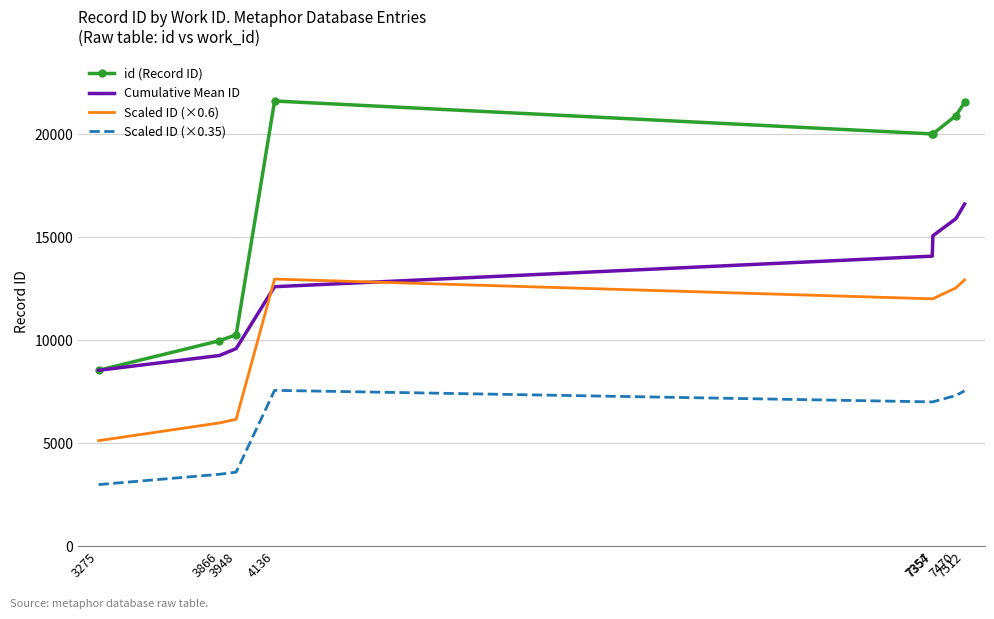

True or false: Scaled ID (×0.35) and Cumulative Mean ID cross at least once.

False